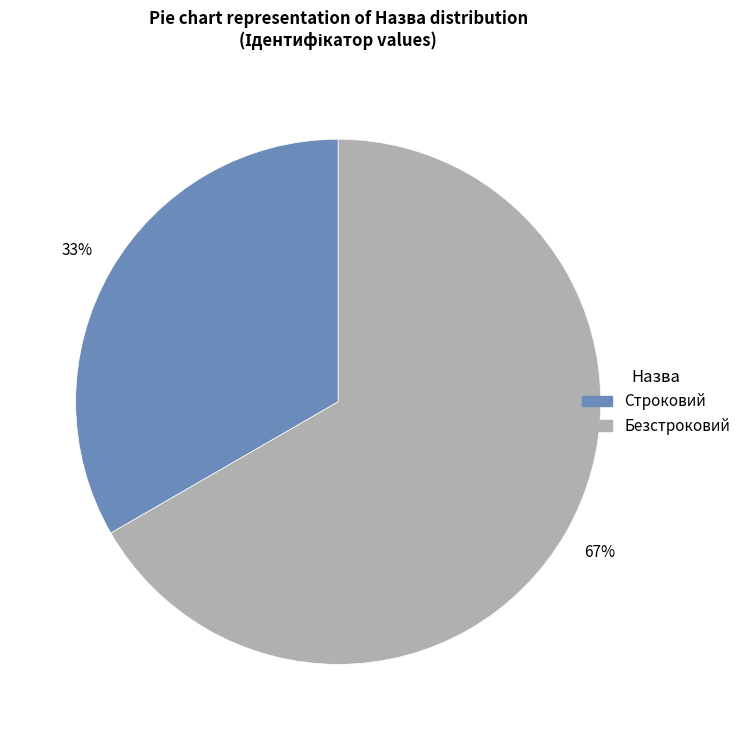

To the nearest percent, what percentage of the pie is Безстроковий?

67%